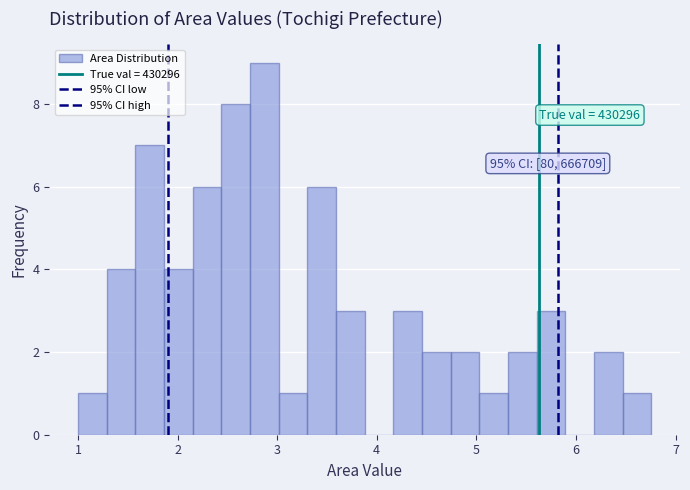

Around what value on the x-axis is the tallest bar? Give the approximate position of its centre, as read against the axis.

2.9